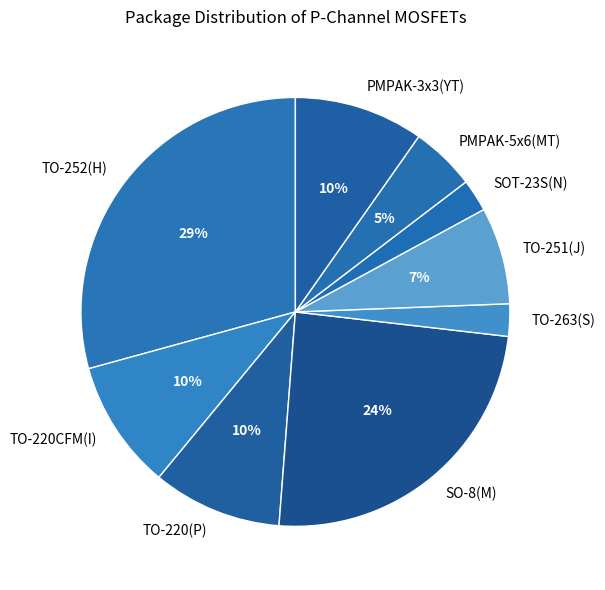

Count the number of slices in the pie.

9